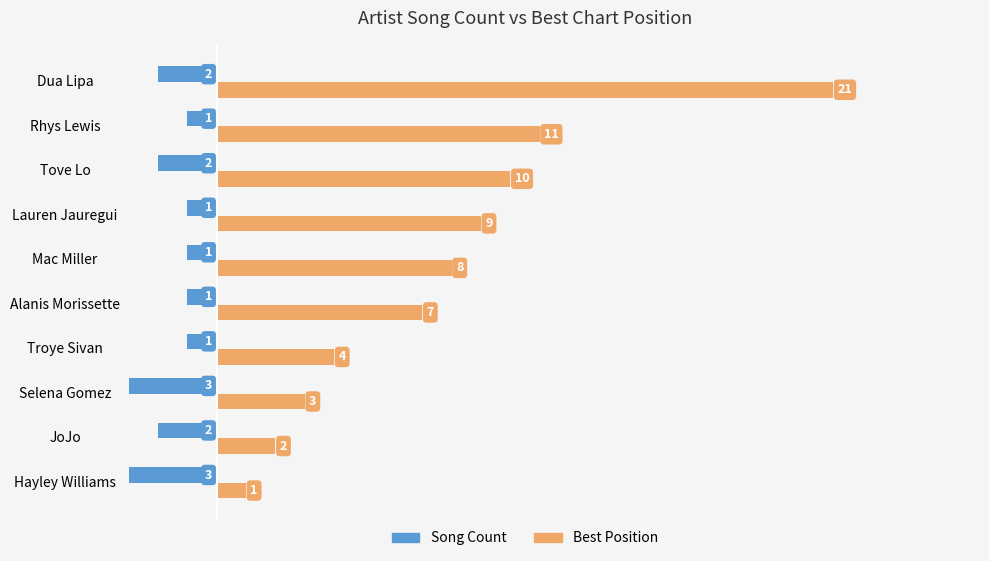

Where is Best Position nearest to the value 11?

Rhys Lewis